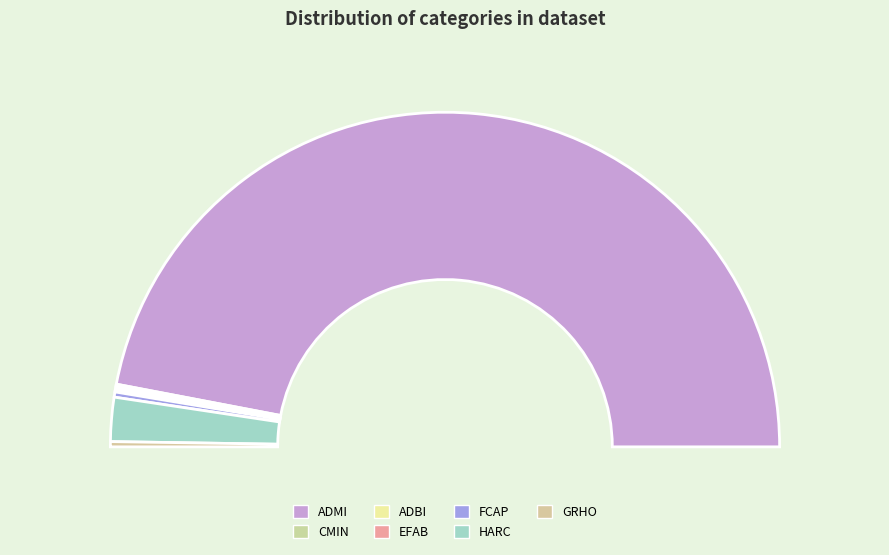

Rank the categories by value from lowest to highest.

CMIN, ADBI, EFAB, FCAP, GRHO, HARC, ADMI